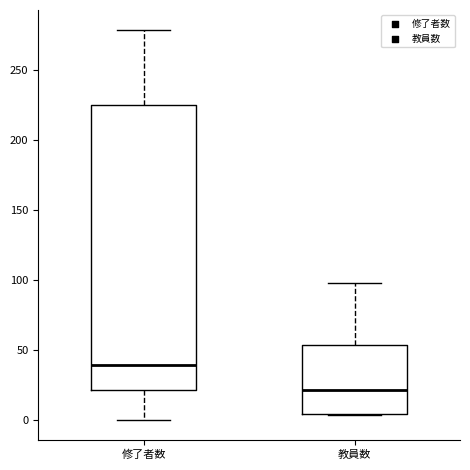

Where does the lower whisker of the box for 修了者数 end on the y-axis? The values are not printed on the chart, so give them approximately, as read against the axis.

0